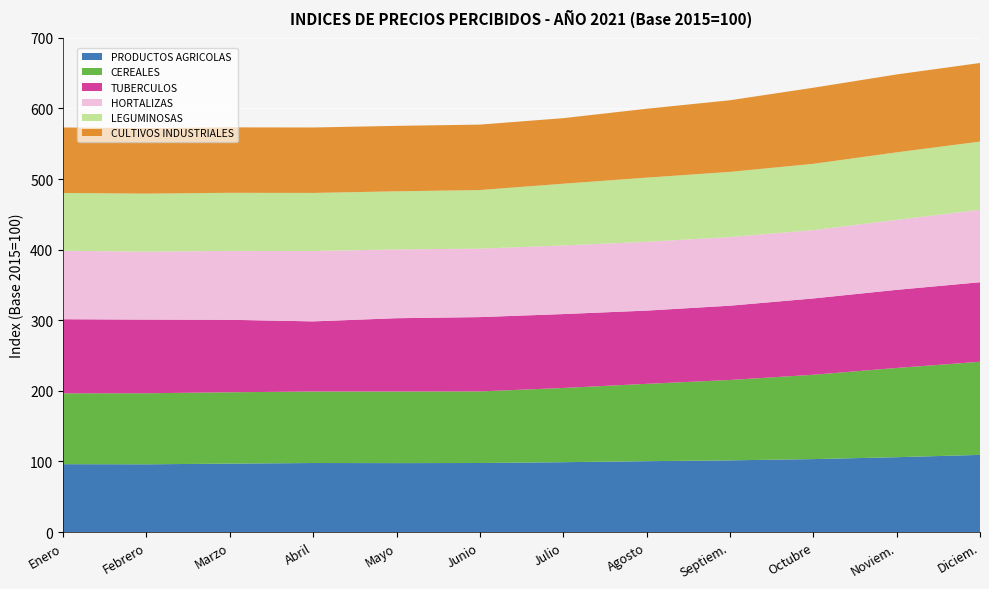

Reading right to left, what are all the values shown in this chart?

PRODUCTOS AGRICOLAS: Diciem.=109.3	Noviem.=106.0	Octubre=103.3	Septiem.=101.5	Agosto=100.4	Julio=98.9	Junio=97.8	Mayo=97.6	Abril=97.8	Marzo=96.9	Febrero=95.9	Enero=96.1
CEREALES: Diciem.=131.9	Noviem.=126.4	Octubre=119.5	Septiem.=113.8	Agosto=109.5	Julio=105.2	Junio=101.4	Mayo=101.4	Abril=101.3	Marzo=101.1	Febrero=100.7	Enero=100.3
TUBERCULOS: Diciem.=112.7	Noviem.=110.6	Octubre=108.1	Septiem.=105.2	Agosto=103.7	Julio=104.7	Junio=105.3	Mayo=103.9	Abril=99.3	Marzo=102.7	Febrero=104.3	Enero=105.0
HORTALIZAS: Diciem.=102.6	Noviem.=99.2	Octubre=96.8	Septiem.=97.3	Agosto=97.5	Julio=97.2	Junio=97.0	Mayo=97.5	Abril=99.7	Marzo=97.6	Febrero=96.2	Enero=97.0
LEGUMINOSAS: Diciem.=96.6	Noviem.=95.7	Octubre=93.9	Septiem.=92.3	Agosto=90.8	Julio=87.4	Junio=82.9	Mayo=82.3	Abril=82.3	Marzo=82.3	Febrero=82.2	Enero=81.9
CULTIVOS INDUSTRIALES: Diciem.=111.3	Noviem.=110.3	Octubre=107.8	Septiem.=101.5	Agosto=97.6	Julio=92.9	Junio=92.7	Mayo=92.7	Abril=92.7	Marzo=92.7	Febrero=92.7	Enero=92.8